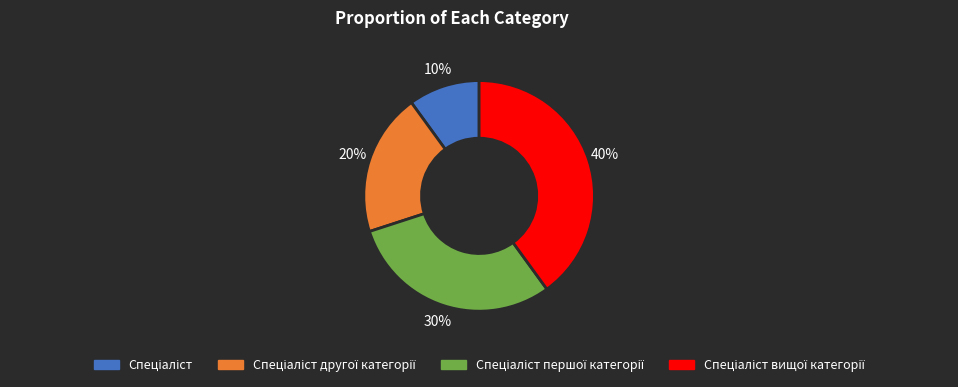

Does any single category account for the majority?

No